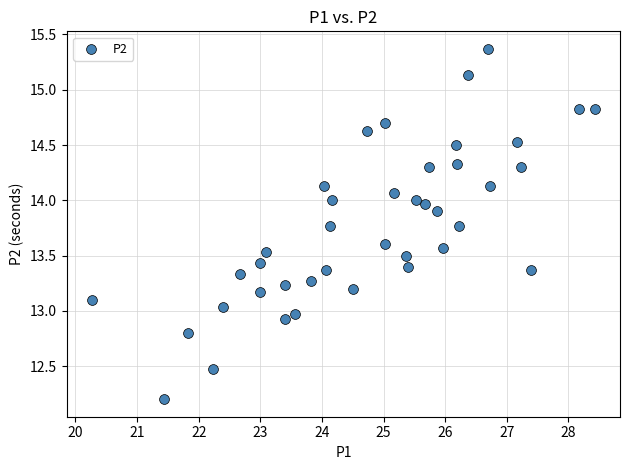

What is the range of X values (max minus min)?

8.2